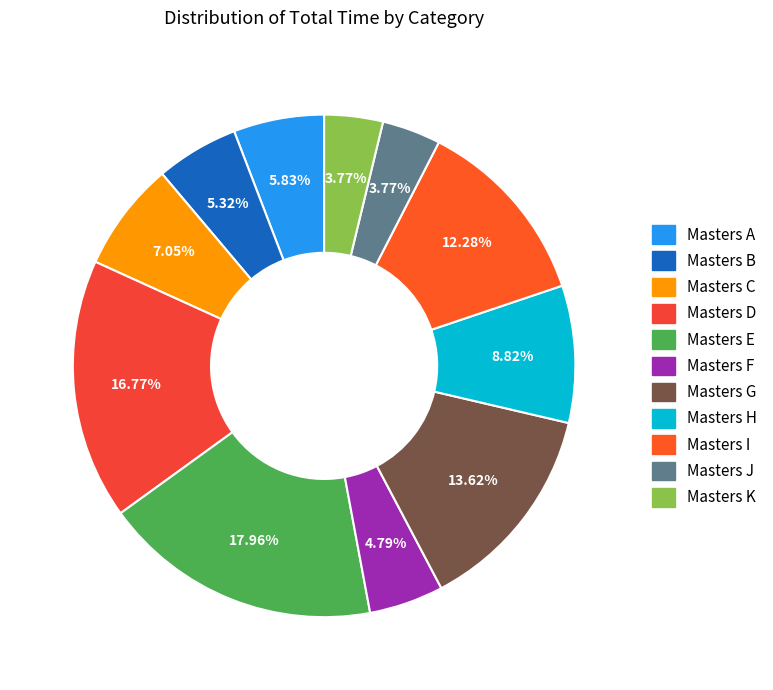

Is there a majority slice in this chart?

No